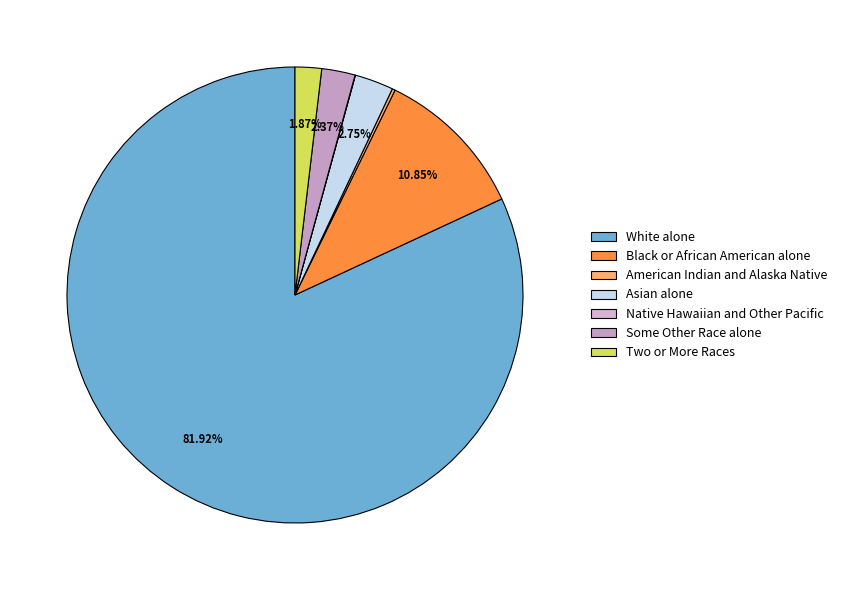

What is the total percentage of American Indian and Alaska Native and White alone?

82.1%